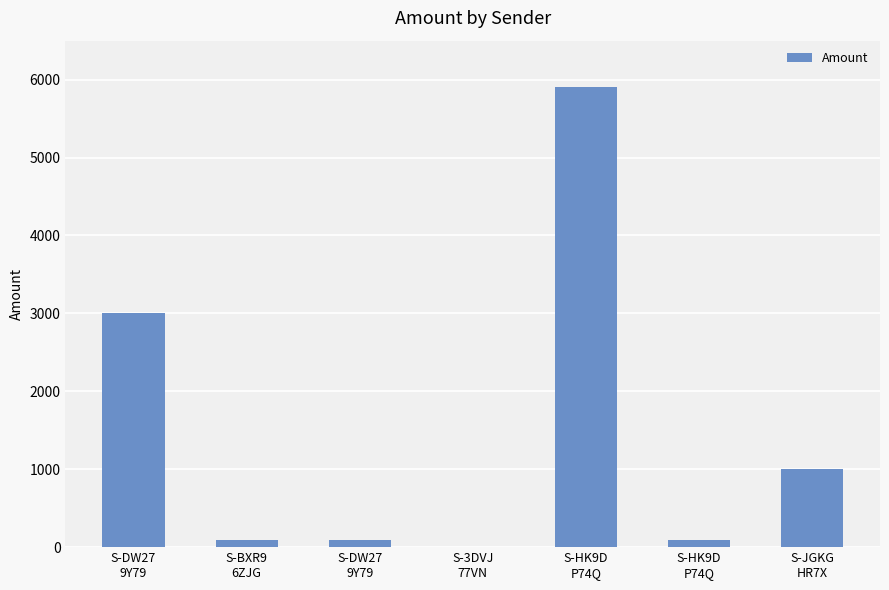

The value at S-3DVJ
77VN is 0.0. True or false?

True